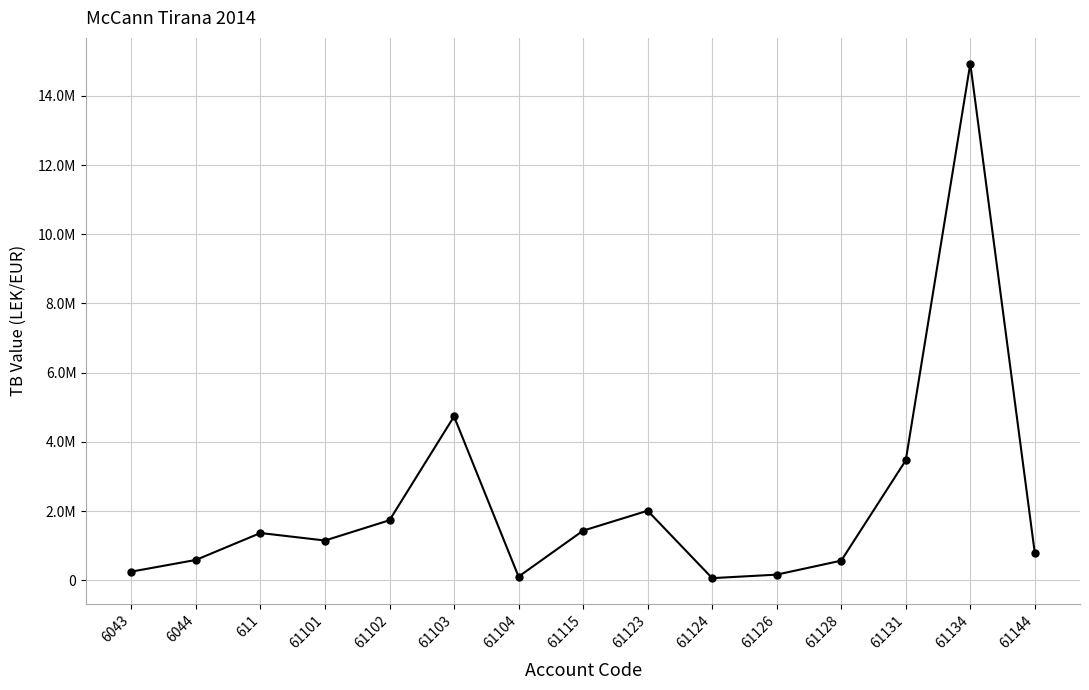

Is it true that the value at 61144 is 779642.1?

True